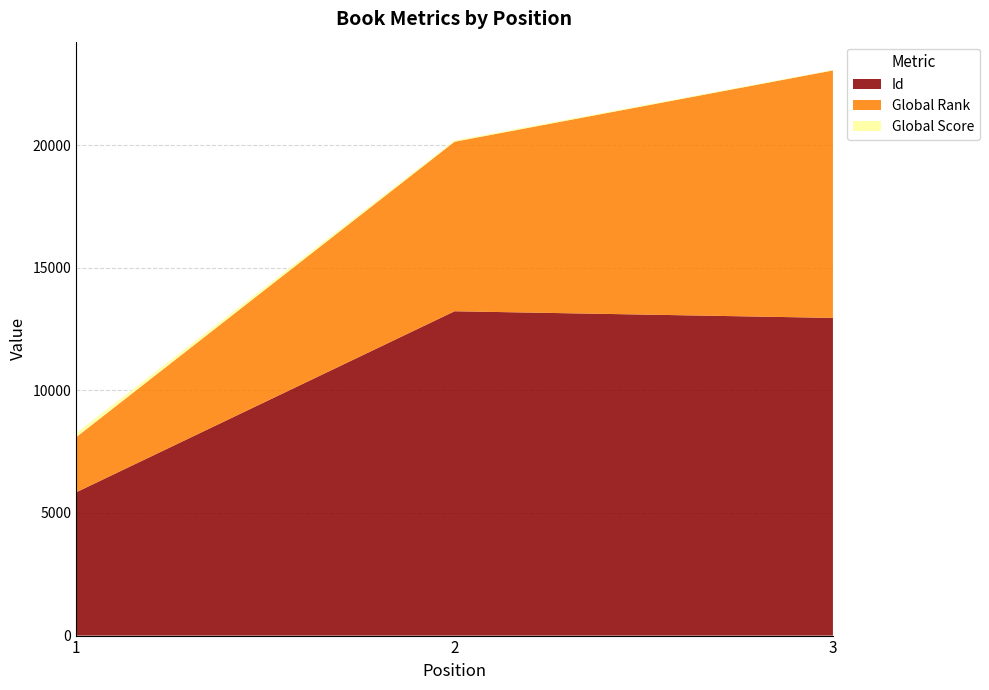

Reading left to right, what are all the values shown in this chart?

Id: 5842	13224	12953
Global Rank: 2249	6913	10091
Global Score: 162	49	19